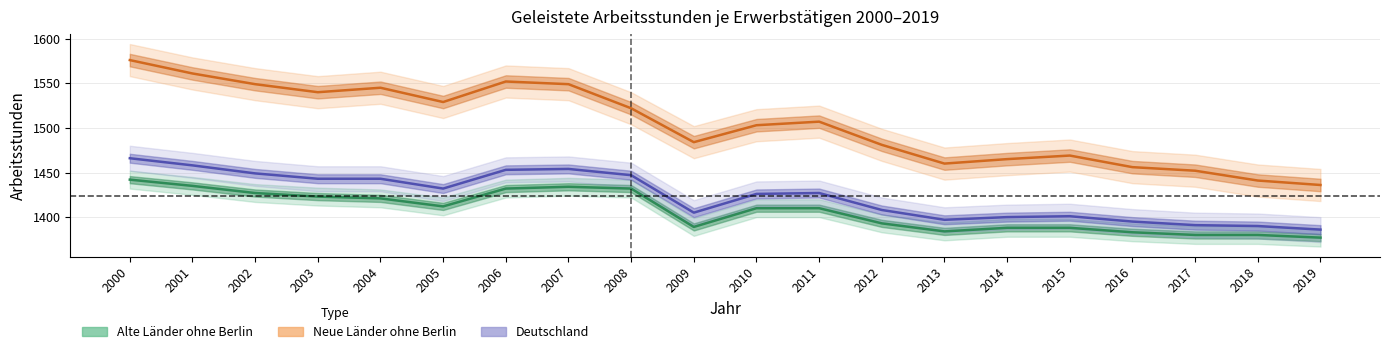

Does the chart have visible grid lines?

Yes